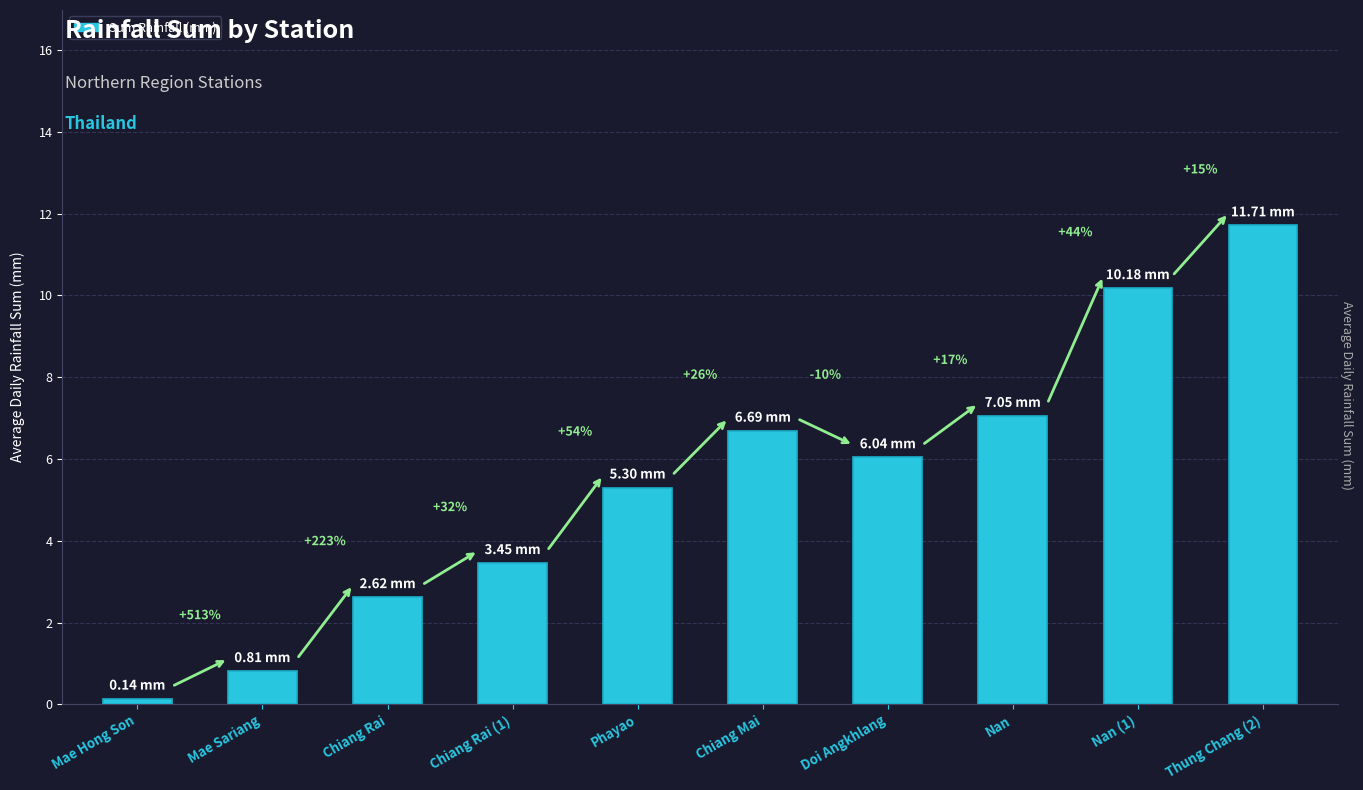

What is the difference between the maximum and minimum values?

11.6